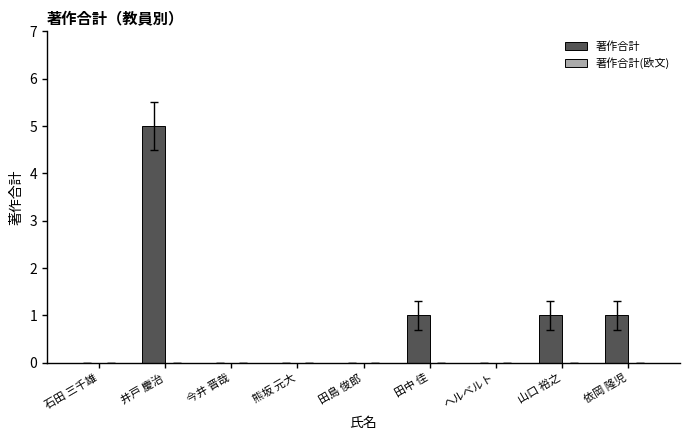

Is it true that the value at 今井 晋哉 is -2?

False